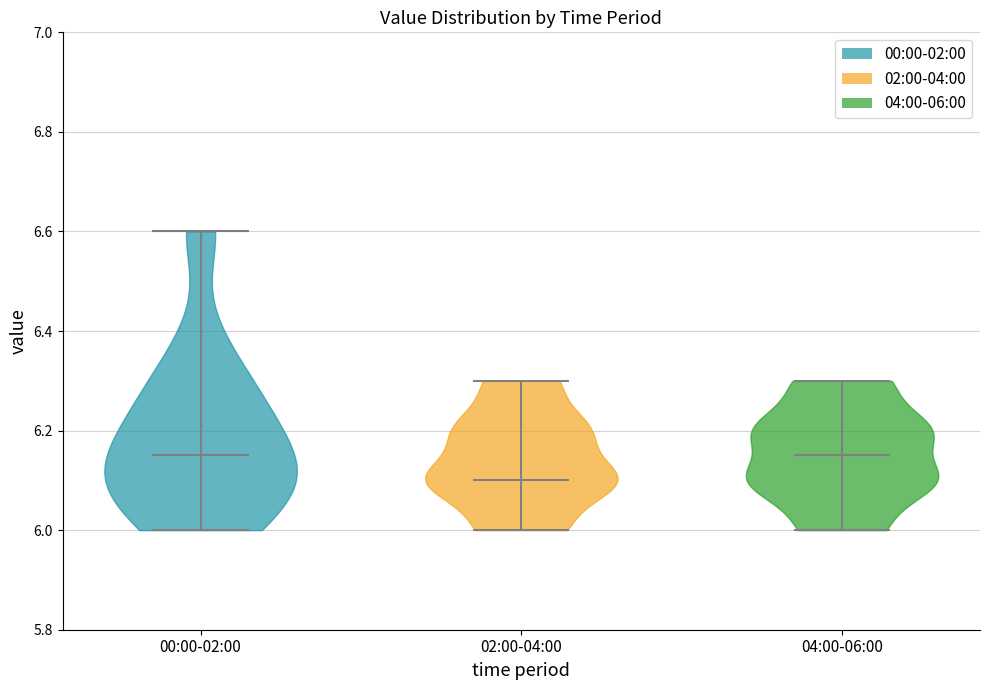

Reading left to right, read every violin against the y-axis: where its median line is, and the lowest and highest points it reaches. The values are not printed on the chart, so give them approximately, as read against the axis.

00:00-02:00: median line 6.16, lowest point 6.00, highest point 6.60
02:00-04:00: median line 6.10, lowest point 6.00, highest point 6.30
04:00-06:00: median line 6.16, lowest point 6.00, highest point 6.30